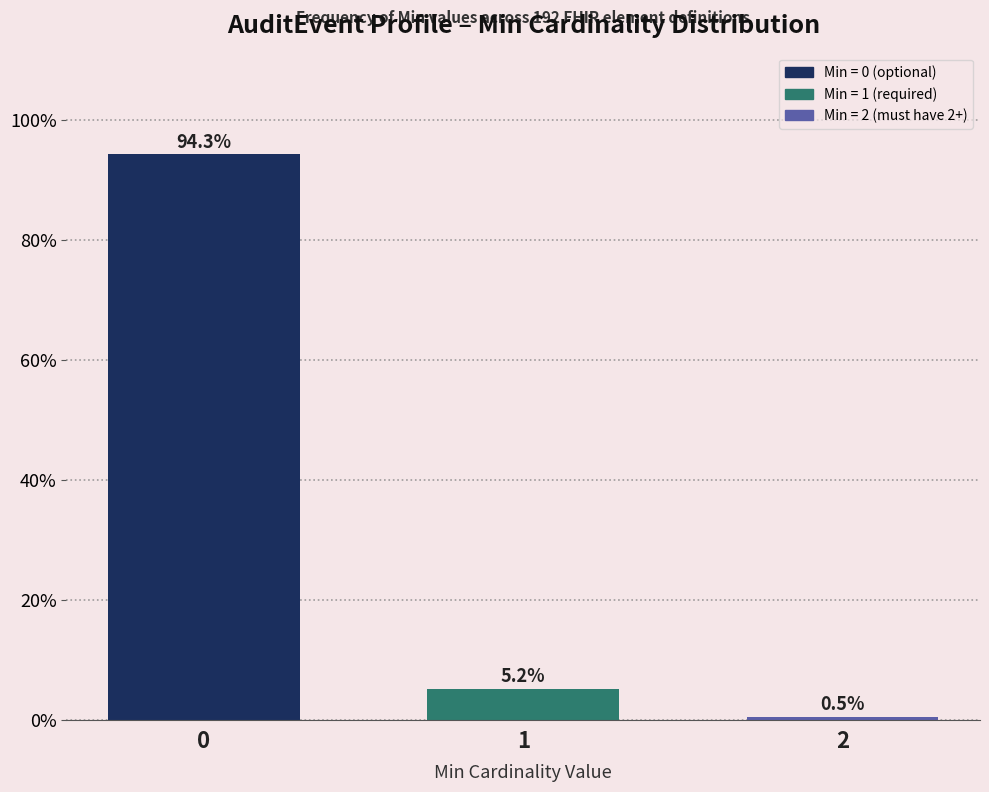

Reading left to right, list all the values displayed in this chart.

0=94.3	1=5.2	2=0.5